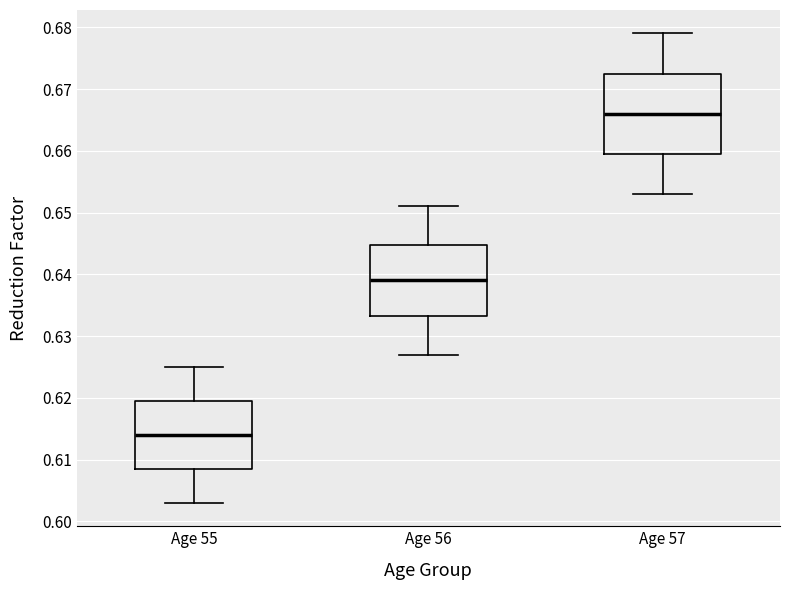

Where is the lower edge of the box for Age 57 on the y-axis? The values are not printed on the chart, so give them approximately, as read against the axis.

0.660